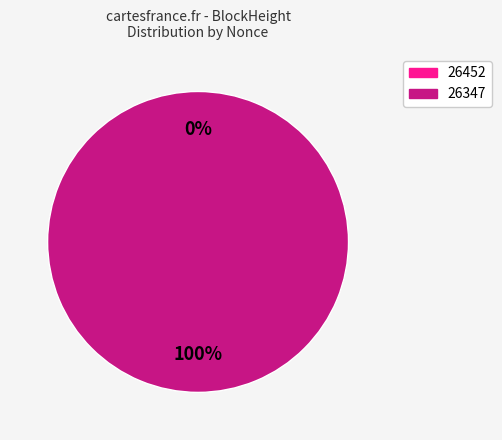

Is the sum of 26452 and 26347 greater than half?

Yes